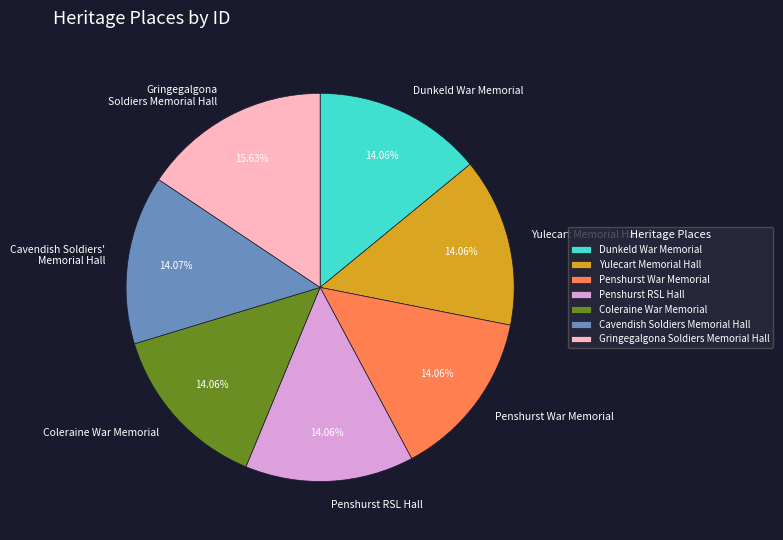

What is the largest slice in the pie chart?

Gringegalgona Soldiers Memorial Hall